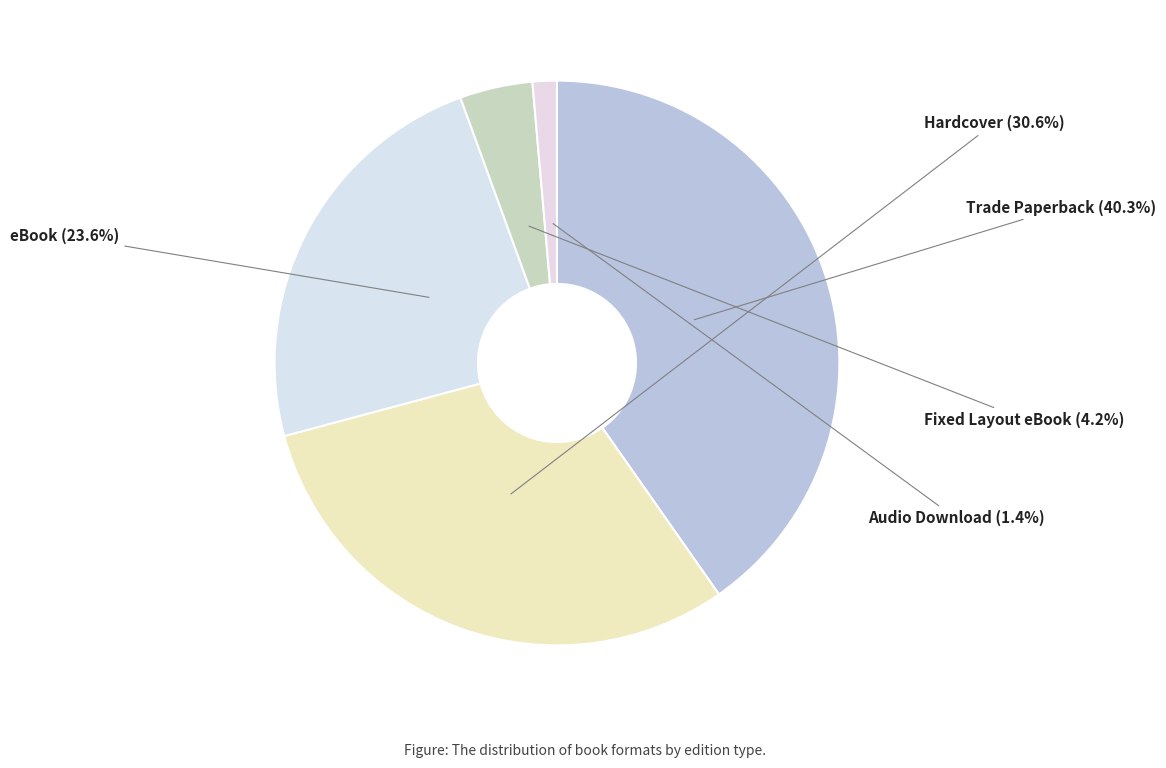

Is it true that Hardcover is 17% of the pie?

False